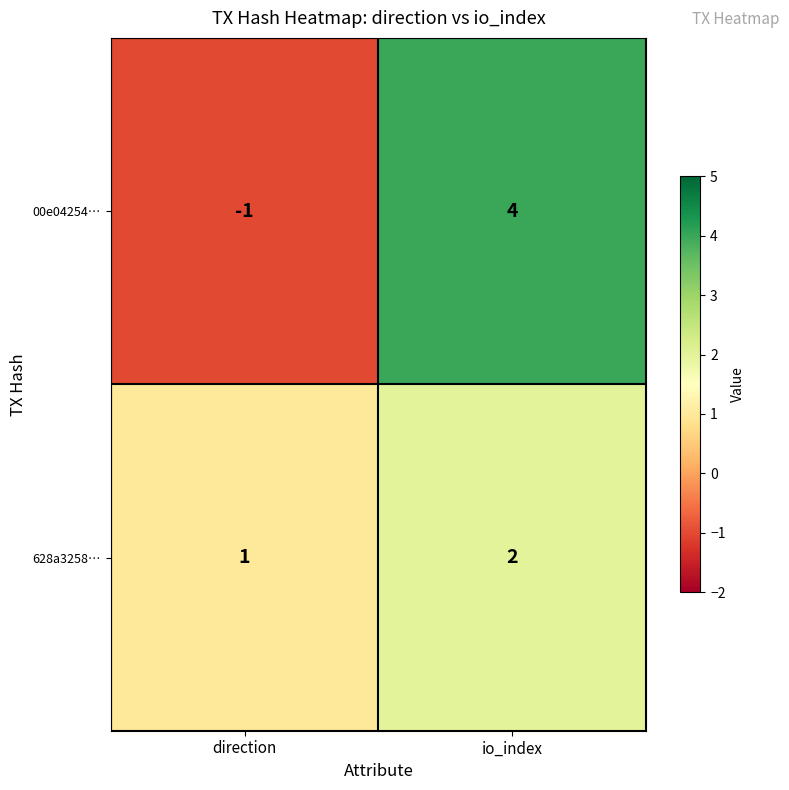

What is the difference between the highest and lowest values at io_index?

2